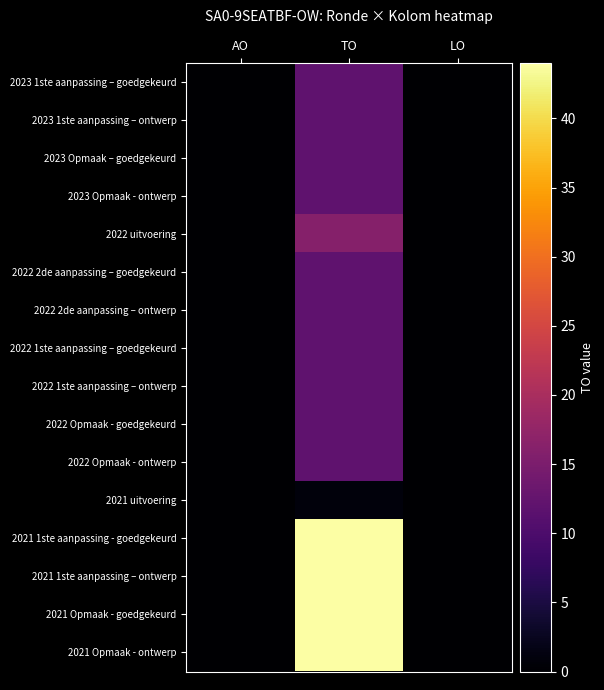

Reading left to right, what are all the values shown in this chart?

2023 1ste aanpassing – goedgekeurd: AO=0	TO=12	LO=0
2023 1ste aanpassing – ontwerp: AO=0	TO=12	LO=0
2023 Opmaak – goedgekeurd: AO=0	TO=12	LO=0
2023 Opmaak - ontwerp: AO=0	TO=12	LO=0
2022 uitvoering: AO=0	TO=16	LO=0
2022 2de aanpassing – goedgekeurd: AO=0	TO=12	LO=0
2022 2de aanpassing – ontwerp: AO=0	TO=12	LO=0
2022 1ste aanpassing – goedgekeurd: AO=0	TO=12	LO=0
2022 1ste aanpassing – ontwerp: AO=0	TO=12	LO=0
2022 Opmaak - goedgekeurd: AO=0	TO=12	LO=0
2022 Opmaak - ontwerp: AO=0	TO=12	LO=0
2021 uitvoering: AO=0	TO=1	LO=0
2021 1ste aanpassing - goedgekeurd: AO=0	TO=44	LO=0
2021 1ste aanpassing – ontwerp: AO=0	TO=44	LO=0
2021 Opmaak - goedgekeurd: AO=0	TO=44	LO=0
2021 Opmaak - ontwerp: AO=0	TO=44	LO=0